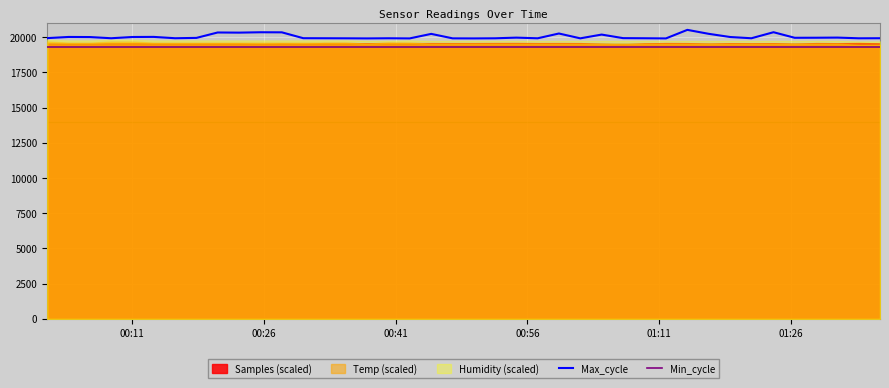

What is the value of the Max_cycle point at the 25th from the left?

20255